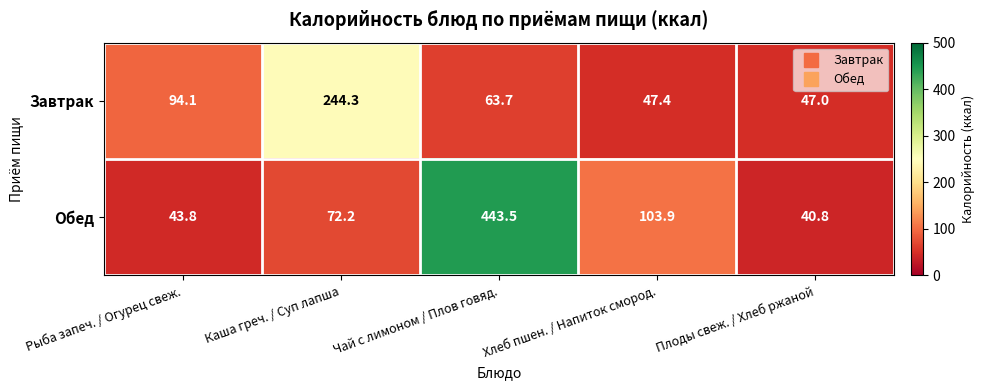

What is the difference between the Обед values at Плоды свеж. / Хлеб ржаной and Чай с лимоном / Плов говяд.?

402.7